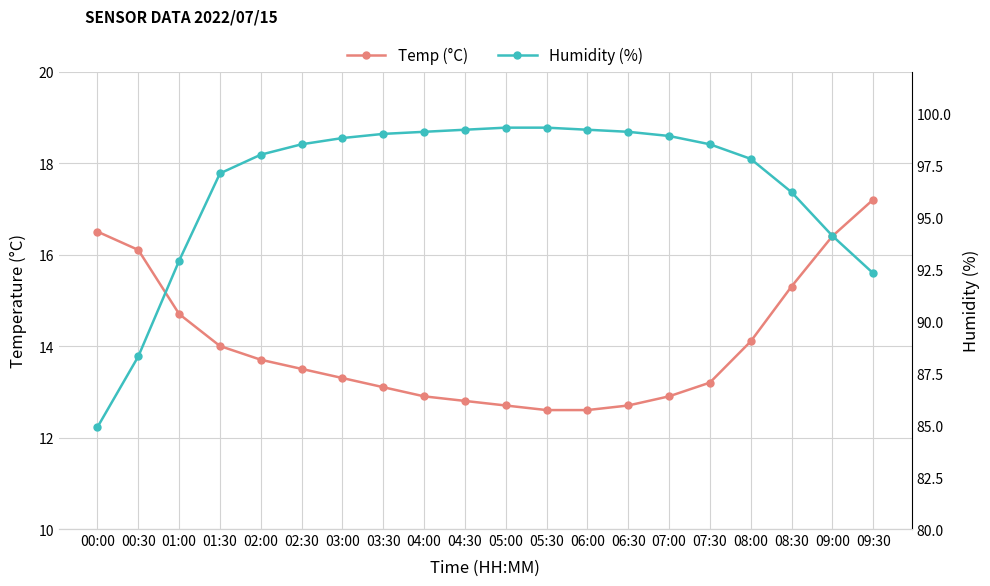

What is the total value across all series at 09:30?

109.5